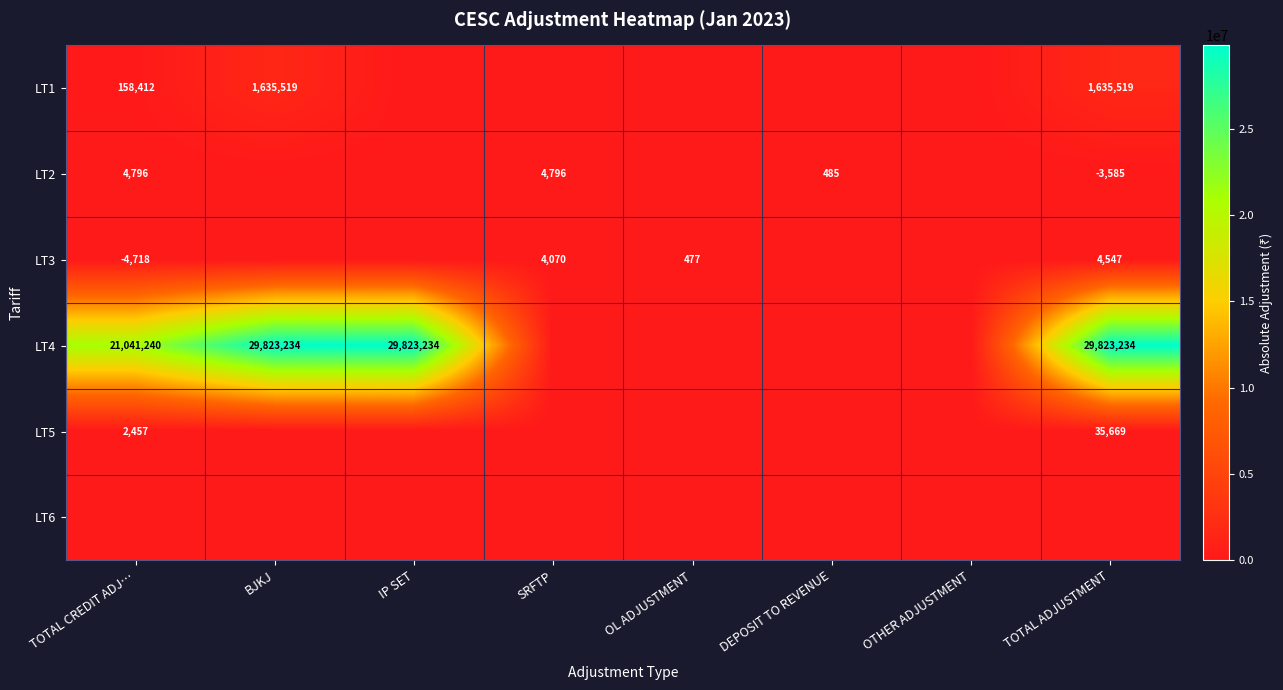

Is it true that LT2 equals -5156 at TOTAL ADJUSTMENT?

False